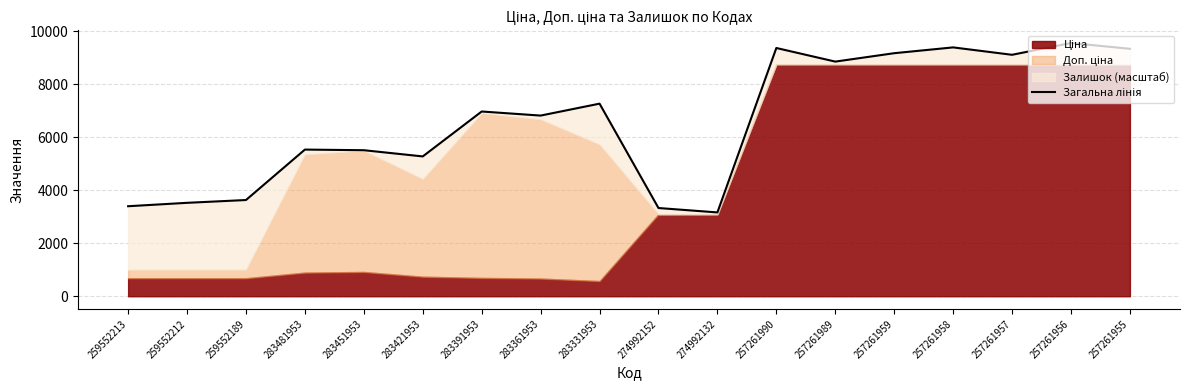

What is the label of the 6th point from the right?

257261989